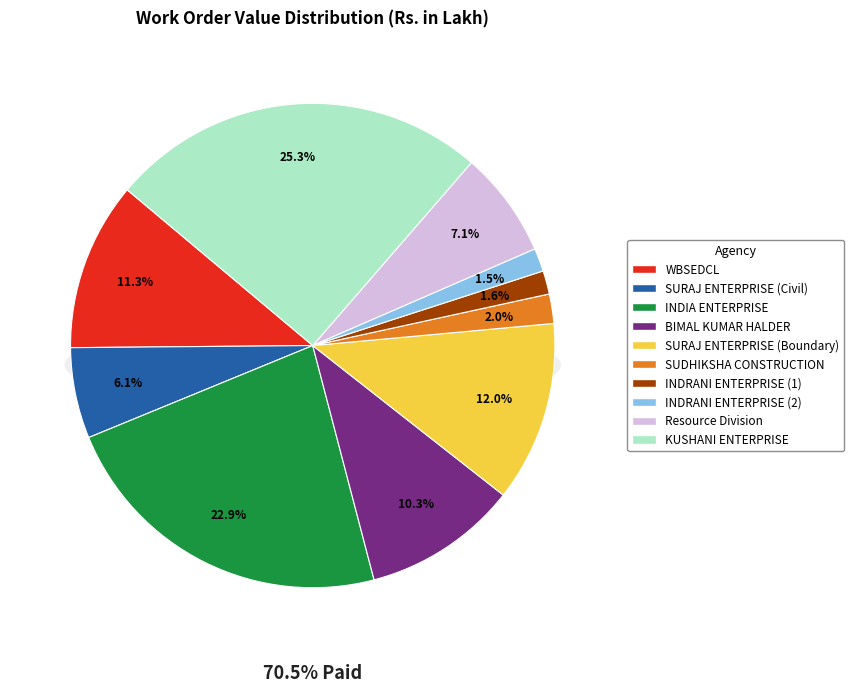

To the nearest percent, what is the difference between the Resource Division and SURAJ ENTERPRISE (Civil) slice percentages?

1%